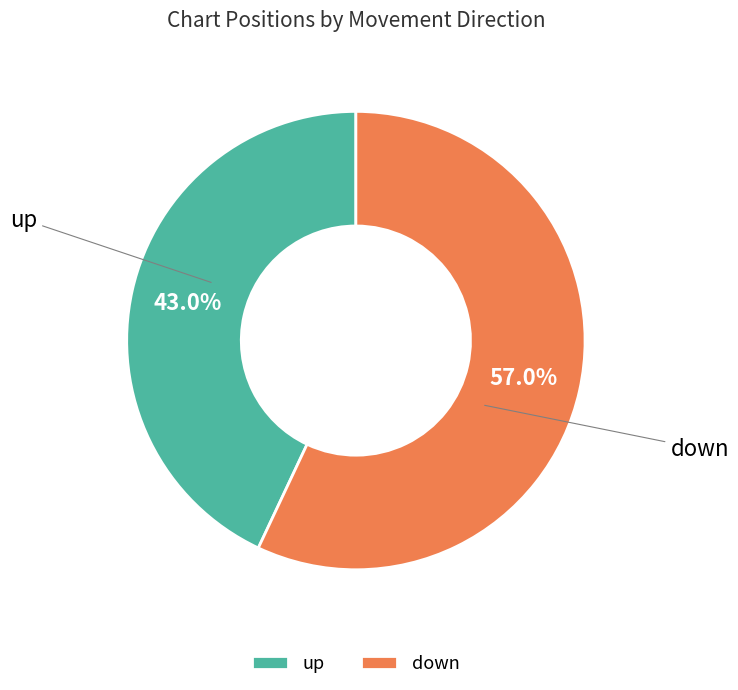

To the nearest percent, what is the combined percentage of down and up?

100%